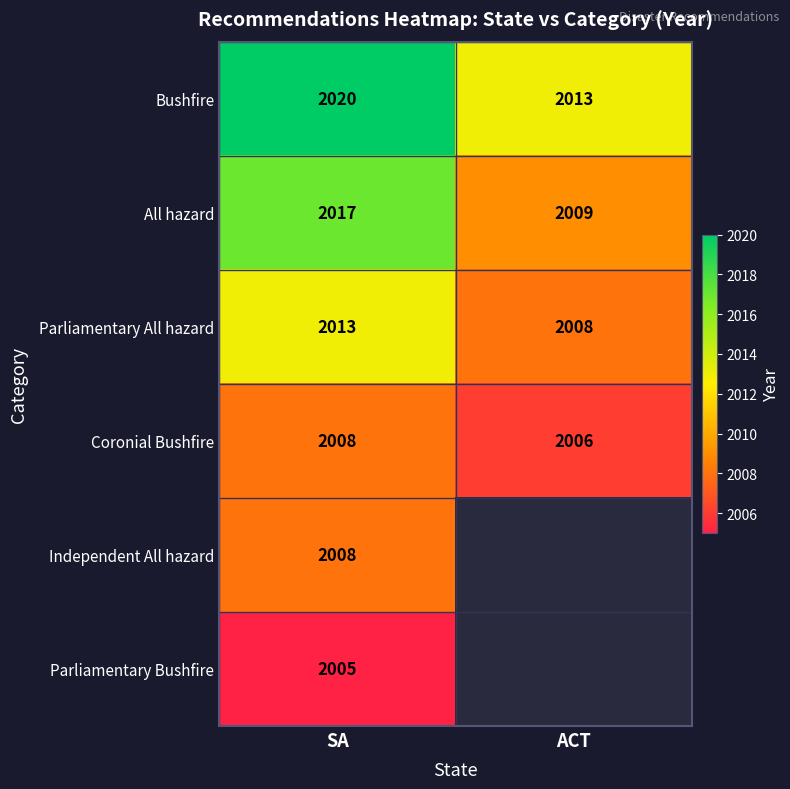

What is the difference between the maximum and minimum values in the All hazard series?

8